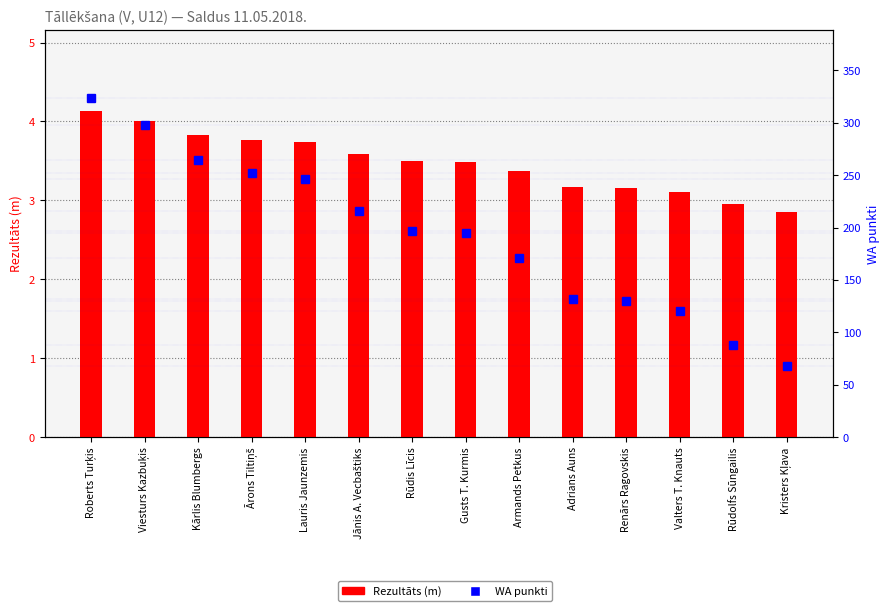

Reading right to left, extract all data points from this chart.

Rezultāts (m): 2.9	3.0	3.1	3.2	3.2	3.4	3.5	3.5	3.6	3.7	3.8	3.8	4.0	4.1
WA punkti: 68.0	88.0	120.0	130.0	132.0	171.0	195.0	197.0	216.0	246.0	252.0	264.0	298.0	324.0